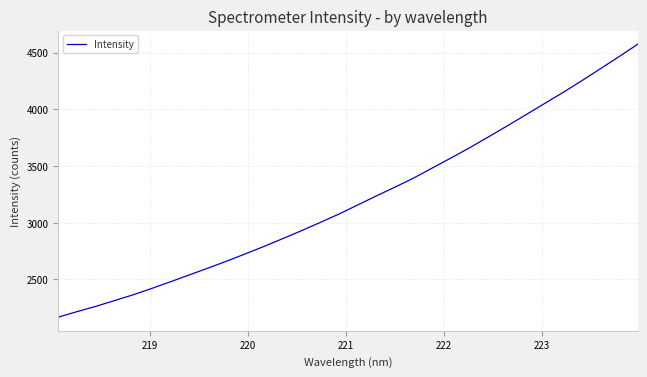

What is the maximum value shown in the chart?

4573.9